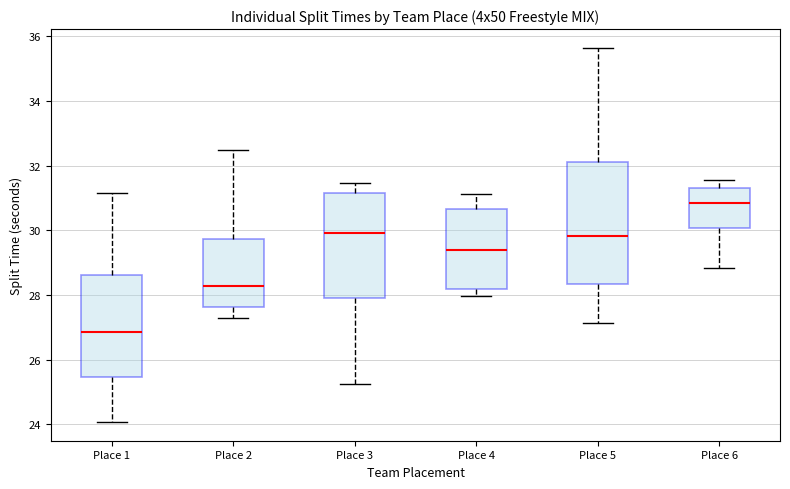

Reading left to right, transcribe this box plot: for each box, give where its median line is, the range the box spans, and where its two whiskers end, as read against the y-axis. The values are not printed on the chart, so give them approximately, as read against the axis.

Place 1: median 26.8, box 25.4 to 28.6, whiskers 24.0 to 31.2
Place 2: median 28.2, box 27.6 to 29.8, whiskers 27.4 to 32.4
Place 3: median 30.0, box 28.0 to 31.2, whiskers 25.2 to 31.4
Place 4: median 29.4, box 28.2 to 30.6, whiskers 28.0 to 31.2
Place 5: median 29.8, box 28.4 to 32.2, whiskers 27.2 to 35.6
Place 6: median 30.8, box 30.0 to 31.2, whiskers 28.8 to 31.6